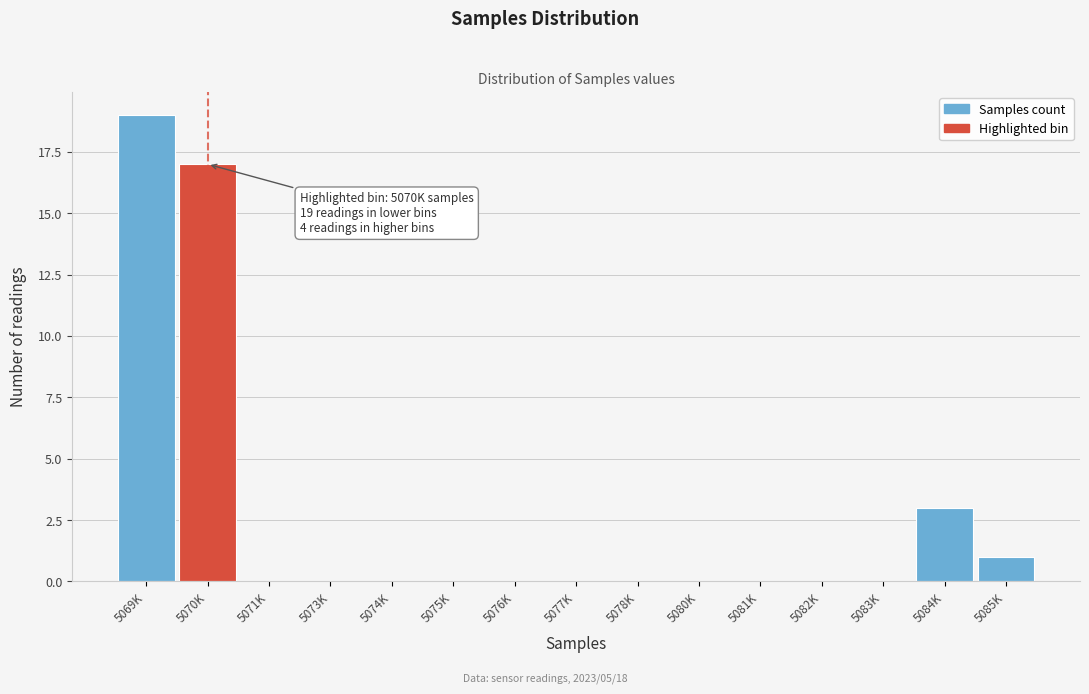

Reading left to right, extract all data points from this chart.

5069K=19	5070K=17	5071K=0	5073K=0	5074K=0	5075K=0	5076K=0	5077K=0	5078K=0	5080K=0	5081K=0	5082K=0	5083K=0	5084K=3	5085K=1